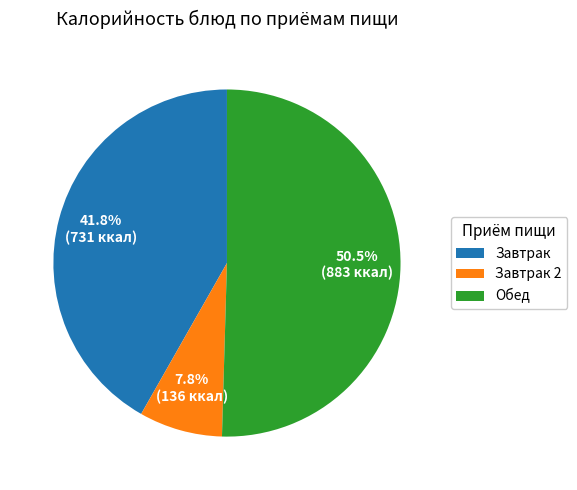

What percentage is NOT represented by Завтрак 2?

92.2%